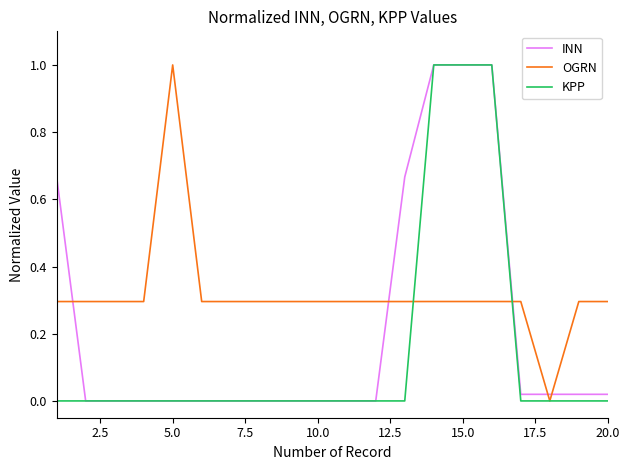

True or false: INN has more than 0 points higher than both neighbors.

True